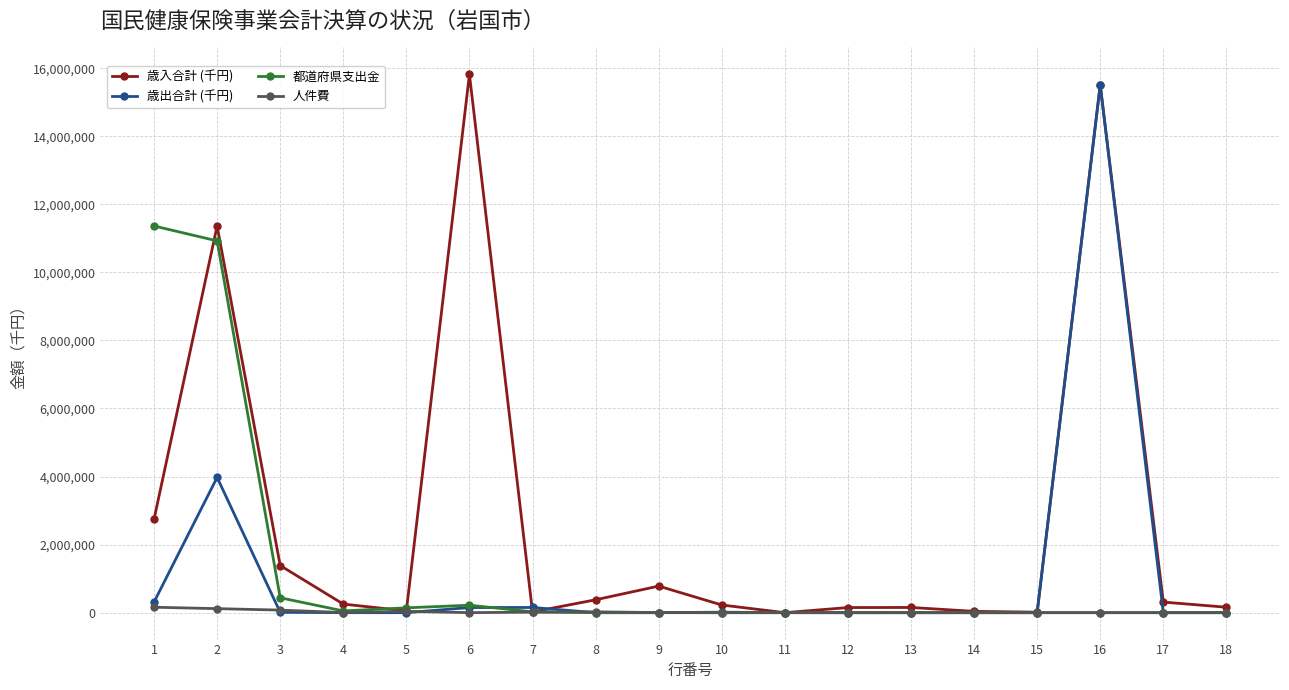

How many series are shown in this chart?

4